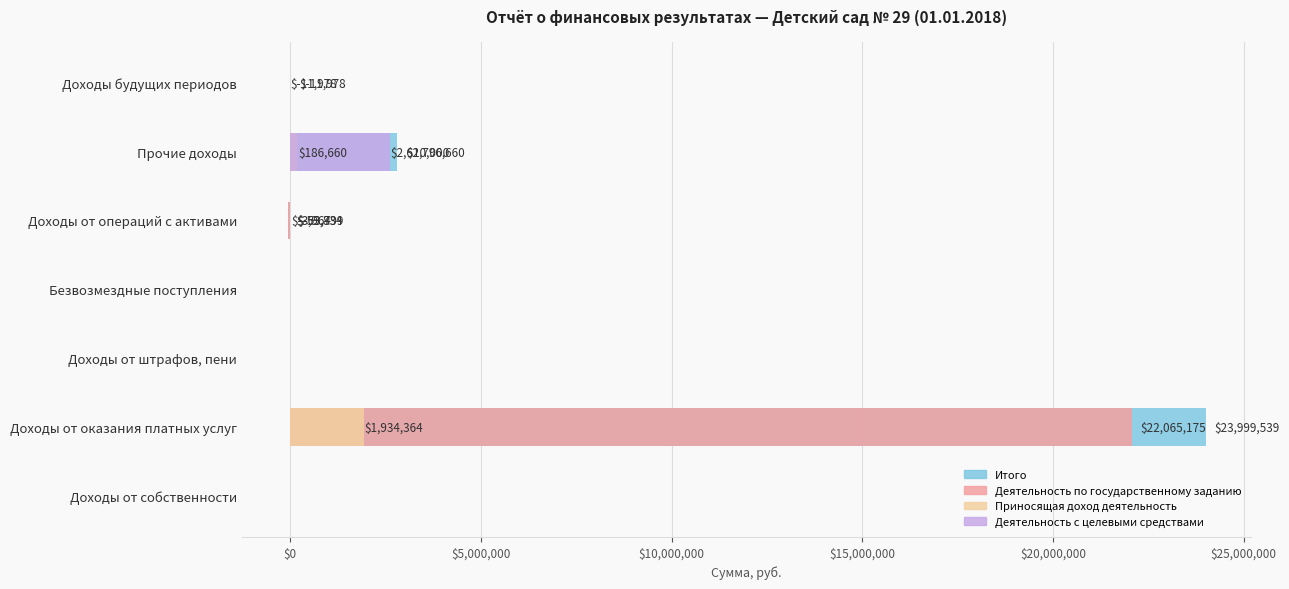

Reading left to right, what are all the values shown in this chart?

Итого: 0.0	23999538.9	0.0	0.0	-63798.6	2796660.2	-11977.5
Деятельность по государственному заданию: 0.0	22065175.3	0.0	0.0	-59834.3	0.0	0.0
Приносящая доход деятельность: 0.0	1934363.6	0.0	0.0	-3964.3	186660.2	-11977.5
Деятельность с целевыми средствами: 0.0	0.0	0.0	0.0	0.0	2610000.0	0.0